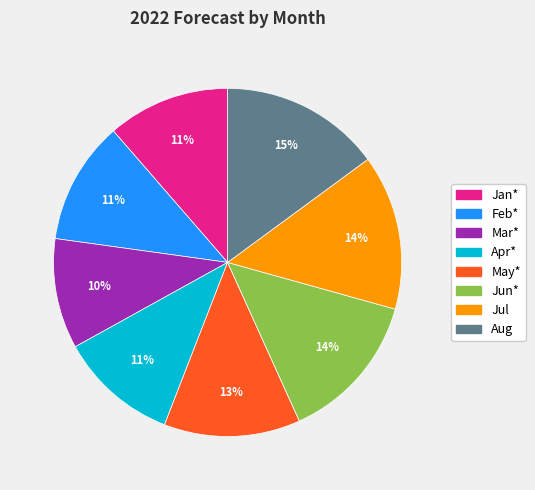

Count the number of slices in the pie.

8